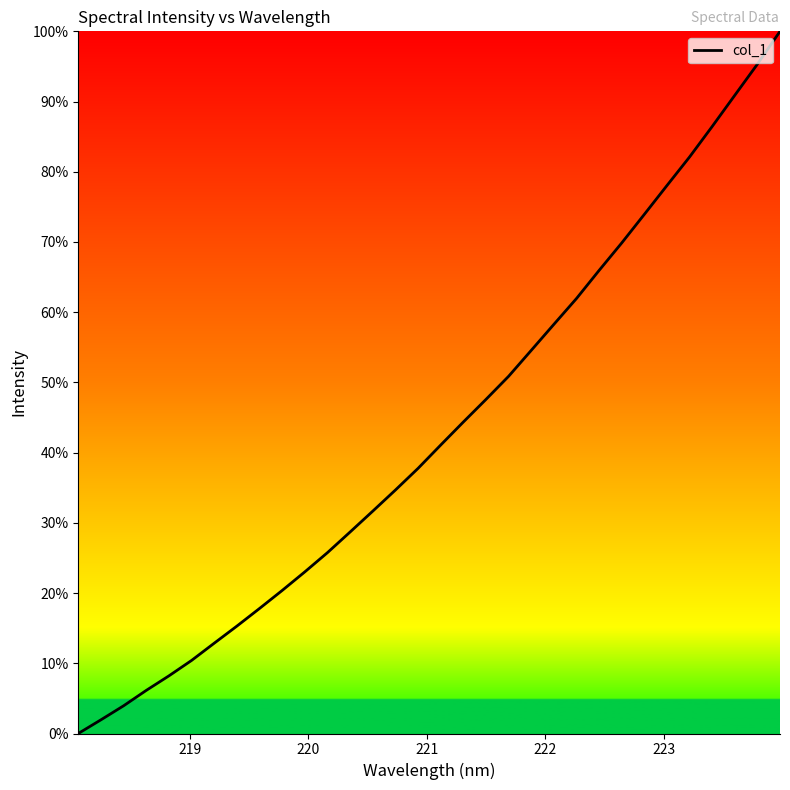

What is the greatest value displayed?

100.0